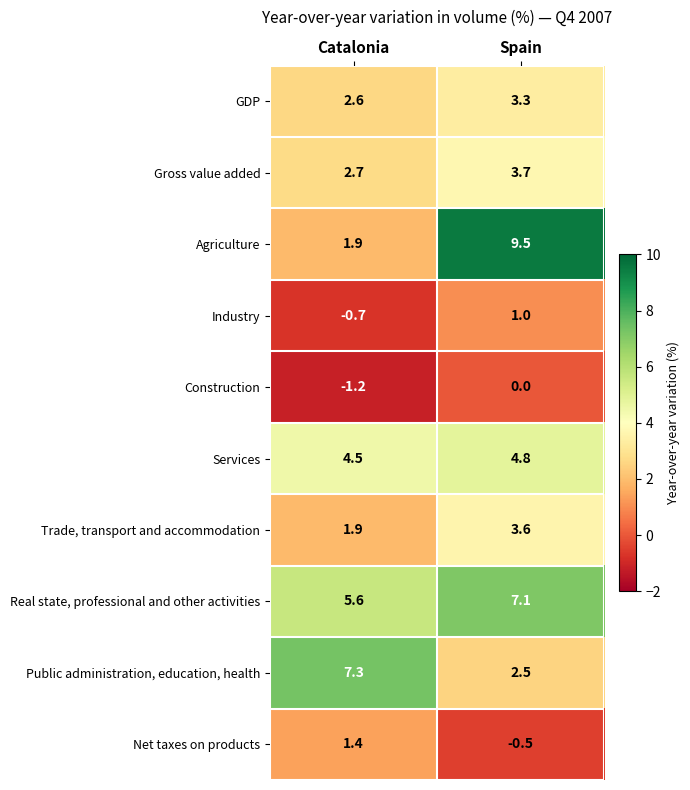

Reading left to right, extract all data points from this chart.

GDP: Catalonia=2.6	Spain=3.3
Gross value added: Catalonia=2.7	Spain=3.7
Agriculture: Catalonia=1.9	Spain=9.5
Industry: Catalonia=-0.7	Spain=1.0
Construction: Catalonia=-1.2	Spain=0.0
Services: Catalonia=4.5	Spain=4.8
Trade, transport and accommodation: Catalonia=1.9	Spain=3.6
Real state, professional and other activities: Catalonia=5.6	Spain=7.1
Public administration, education, health: Catalonia=7.3	Spain=2.5
Net taxes on products: Catalonia=1.4	Spain=-0.5